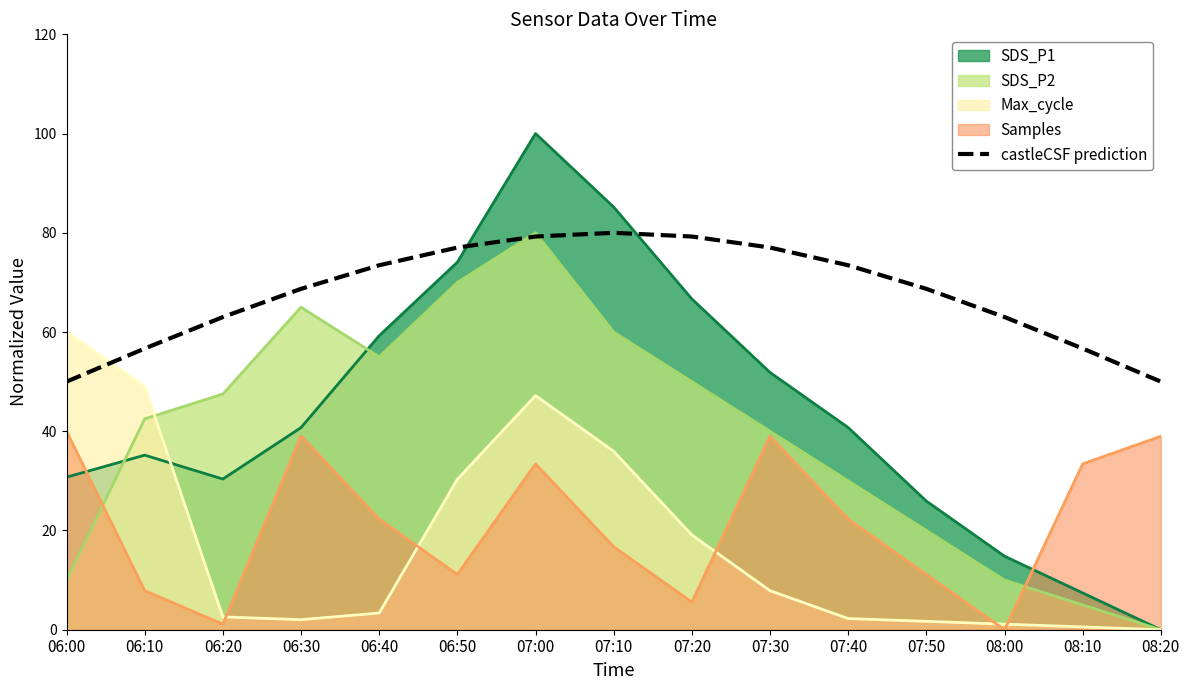

Is it true that the value at 07:30 is 77.0?

True